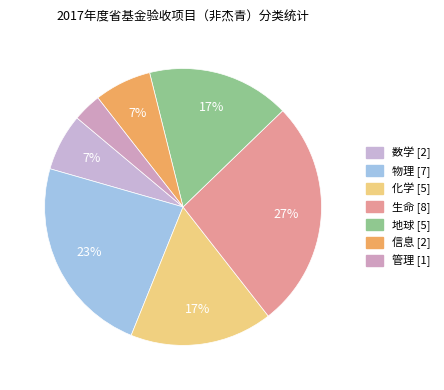

Is 管理 the majority of the pie?

No